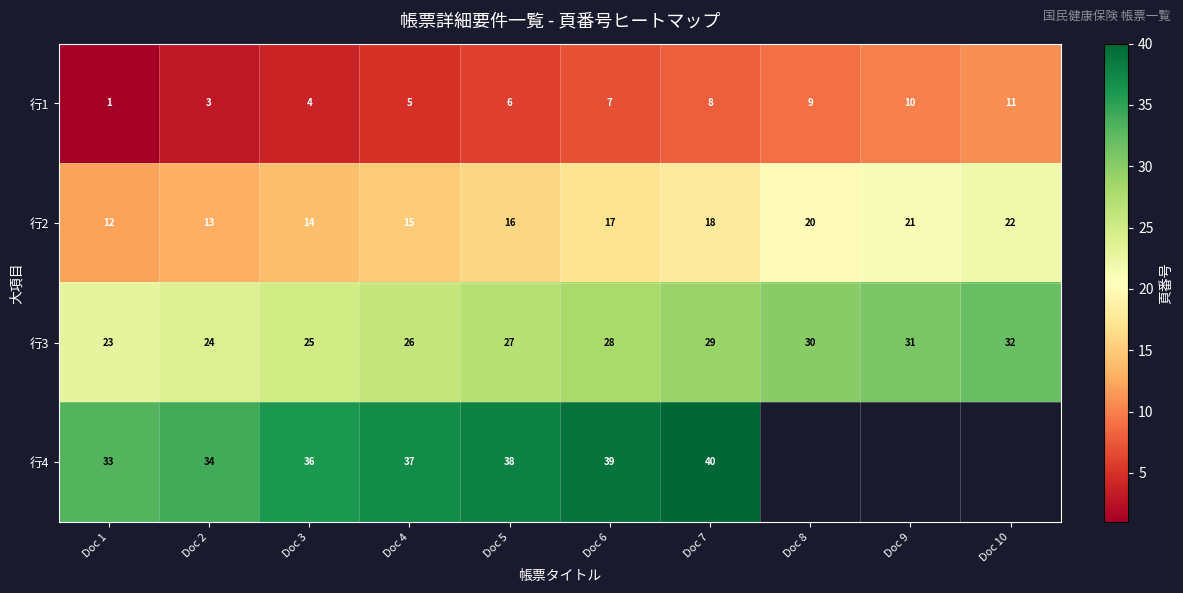

Rank the categories by 行1 value from lowest to highest.

Doc 1, Doc 2, Doc 3, Doc 4, Doc 5, Doc 6, Doc 7, Doc 8, Doc 9, Doc 10